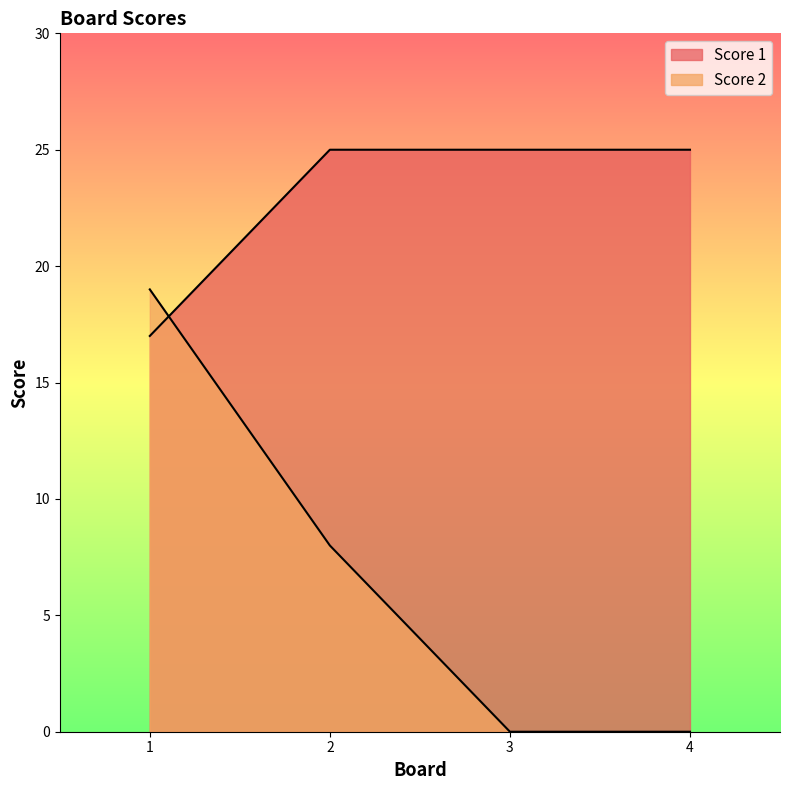

How many series are shown in this chart?

2